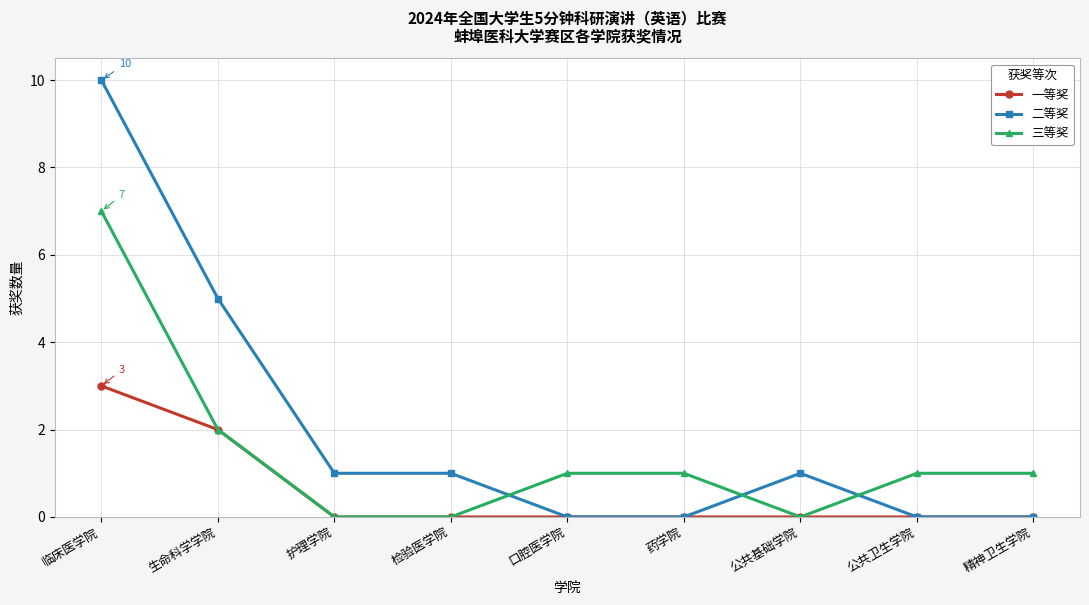

Which series changed the most between 生命科学学院 and 口腔医学院?

二等奖